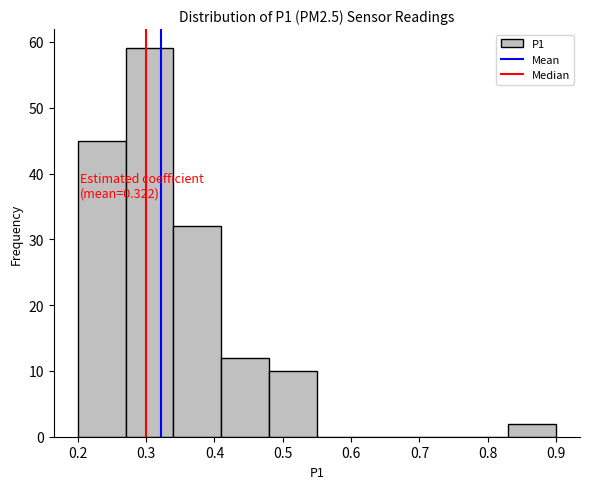

Which range on the x-axis has the tallest bar?

0.27 to 0.34